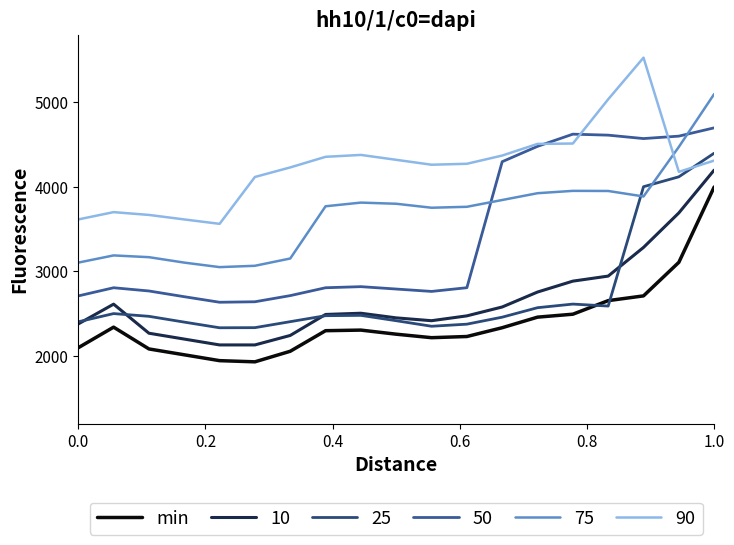

Does the chart display data point markers on the line(s)?

No